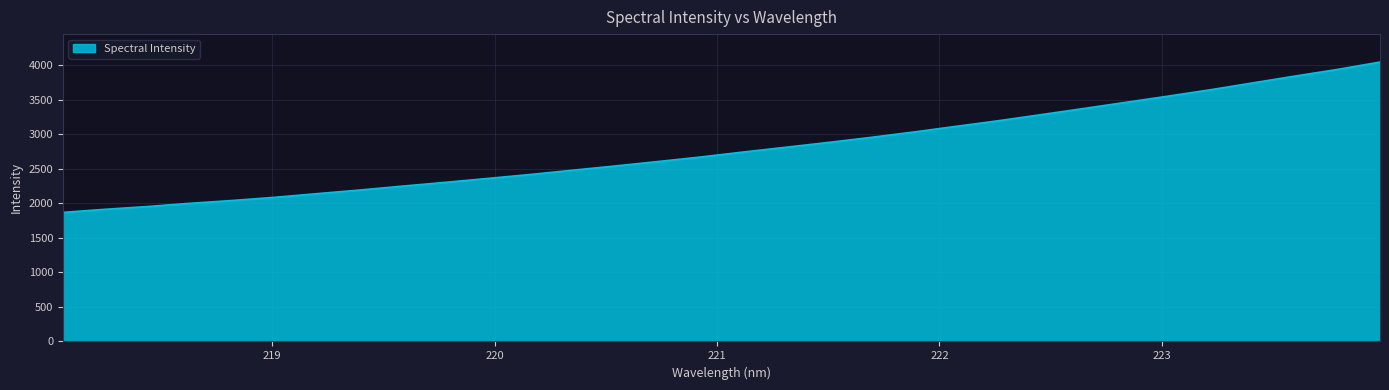

What is the difference between the maximum and minimum values?

2175.6